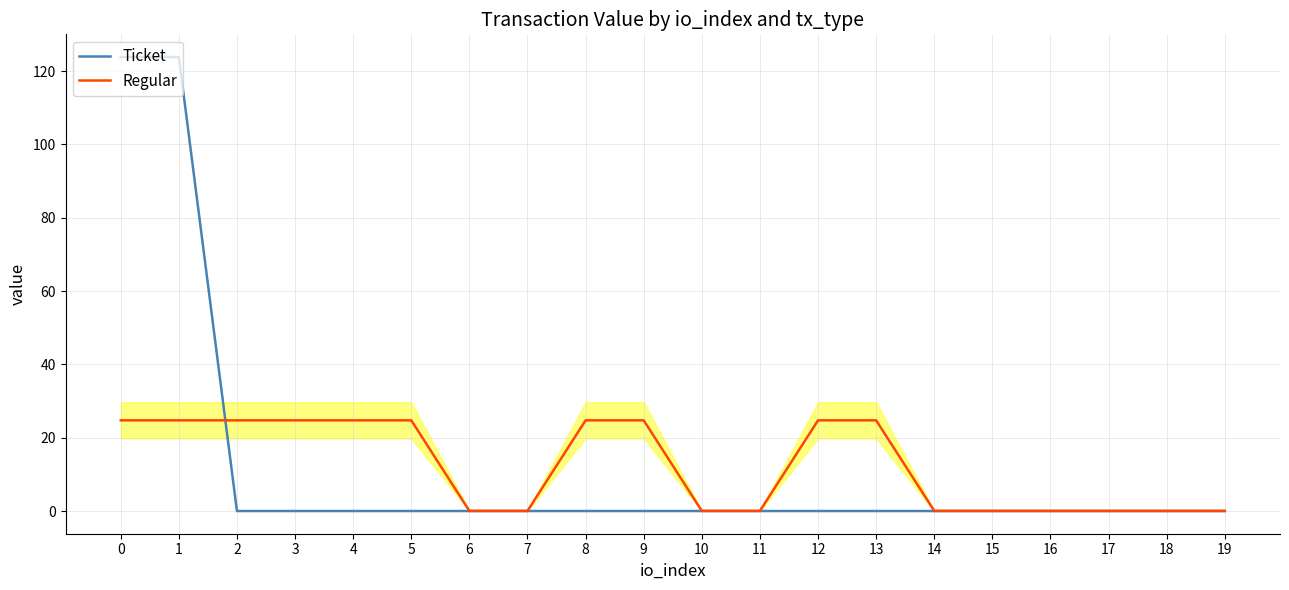

At 3, list the series in order from largest to smallest.

Regular, Ticket